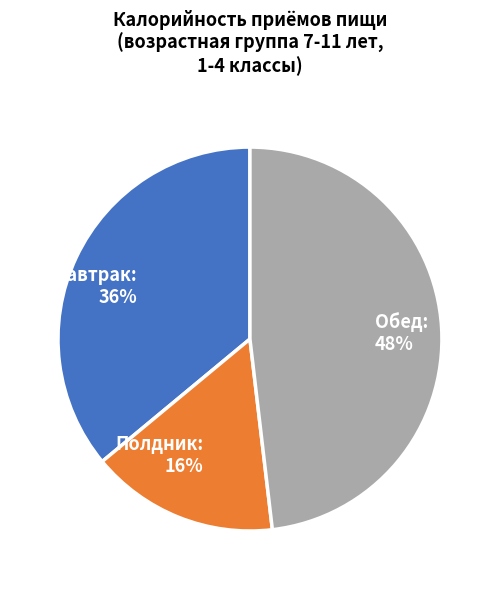

What percentage is the Завтрак slice, to the nearest percent?

36%